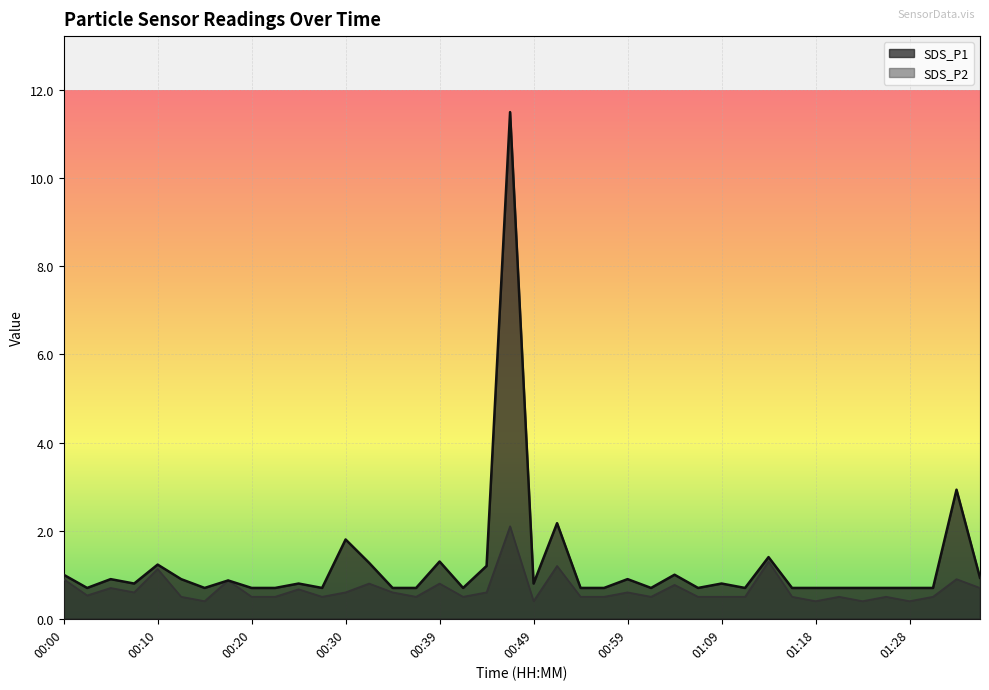

Is it true that SDS_P1 equals 0.9 at 00:56?

False